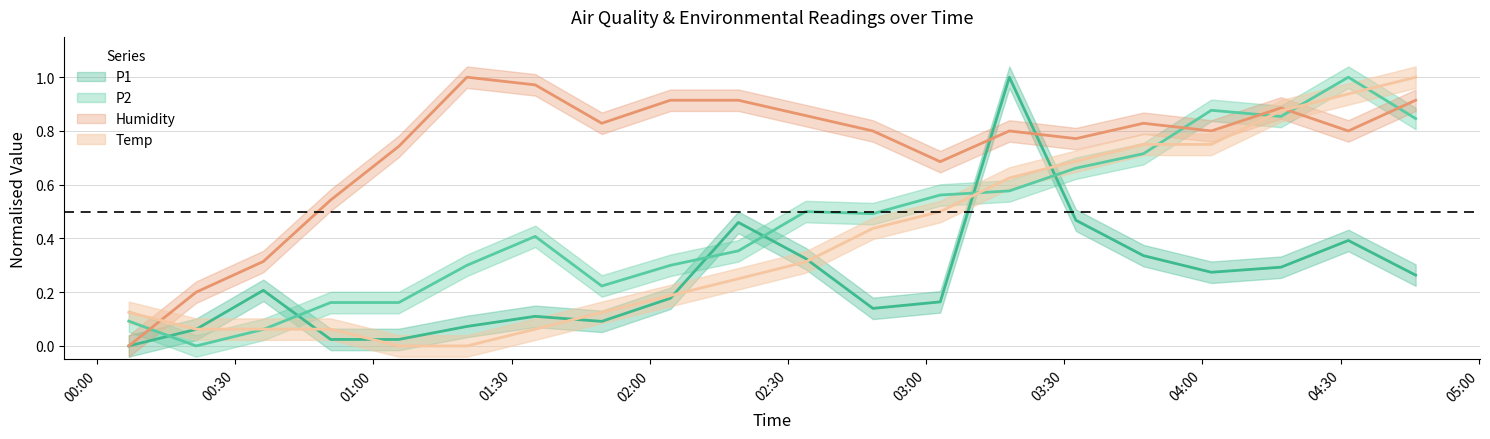

What position from the right is 2020/01/07 00:21:30?

19